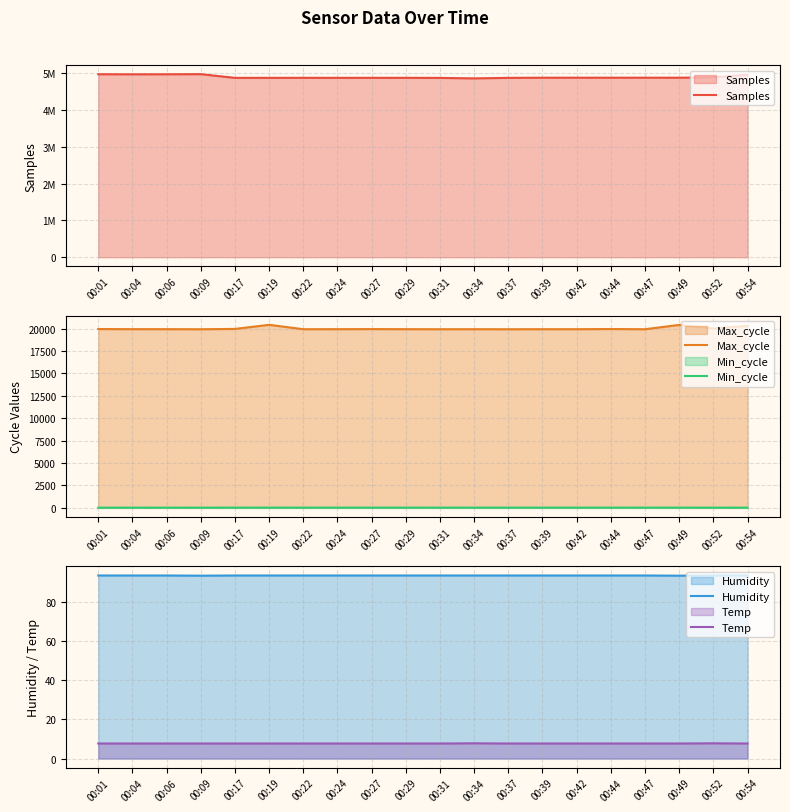

Reading left to right, what are all the values shown in this chart?

Samples: 00:01=4972543.0	00:04=4970539.0	00:06=4971590.0	00:09=4975010.0	00:17=4874189.0	00:19=4874359.0	00:22=4875379.0	00:24=4874526.0	00:27=4874964.0	00:29=4875019.0	00:31=4872988.0	00:34=4860301.0	00:37=4874330.0	00:39=4878243.0	00:42=4878564.0	00:44=4878299.0	00:47=4878708.0	00:49=4878282.0	00:52=4888194.0	00:54=4958921.0
Max_cycle: 00:01=19949.0	00:04=19937.0	00:06=19935.0	00:09=19927.0	00:17=19963.0	00:19=20420.0	00:22=19931.0	00:24=19935.0	00:27=19944.0	00:29=19935.0	00:31=19928.0	00:34=19932.0	00:37=19927.0	00:39=19932.0	00:42=19932.0	00:44=19951.0	00:47=19928.0	00:49=20409.0	00:52=20006.0	00:54=20307.0
Min_cycle: 00:01=28.0	00:04=28.0	00:06=28.0	00:09=28.0	00:17=29.0	00:19=29.0	00:22=29.0	00:24=29.0	00:27=29.0	00:29=29.0	00:31=29.0	00:34=29.0	00:37=29.0	00:39=29.0	00:42=29.0	00:44=29.0	00:47=29.0	00:49=29.0	00:52=28.0	00:54=28.0
Humidity: 00:01=93.7	00:04=93.7	00:06=93.7	00:09=93.6	00:17=93.7	00:19=93.7	00:22=93.7	00:24=93.7	00:27=93.7	00:29=93.7	00:31=93.7	00:34=93.7	00:37=93.7	00:39=93.7	00:42=93.7	00:44=93.7	00:47=93.7	00:49=93.6	00:52=93.7	00:54=93.7
Temp: 00:01=7.7	00:04=7.7	00:06=7.7	00:09=7.7	00:17=7.7	00:19=7.7	00:22=7.7	00:24=7.7	00:27=7.7	00:29=7.7	00:31=7.7	00:34=7.8	00:37=7.7	00:39=7.7	00:42=7.7	00:44=7.7	00:47=7.7	00:49=7.7	00:52=7.8	00:54=7.7